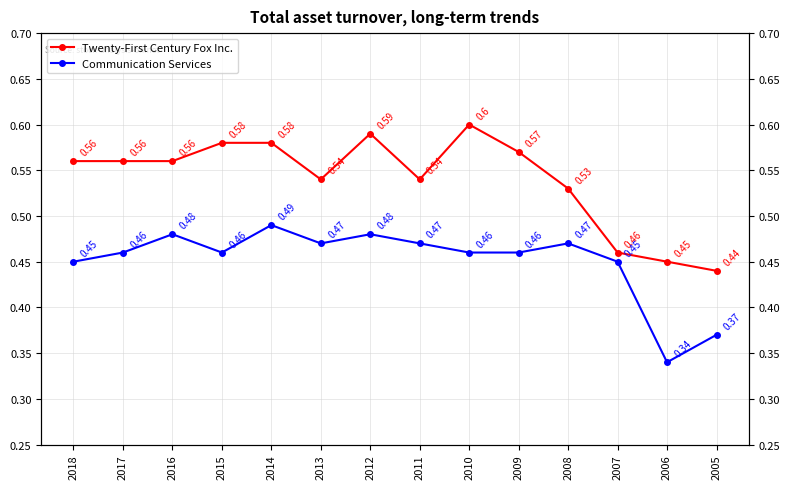

True or false: Communication Services and Twenty-First Century Fox Inc. cross at least once.

False